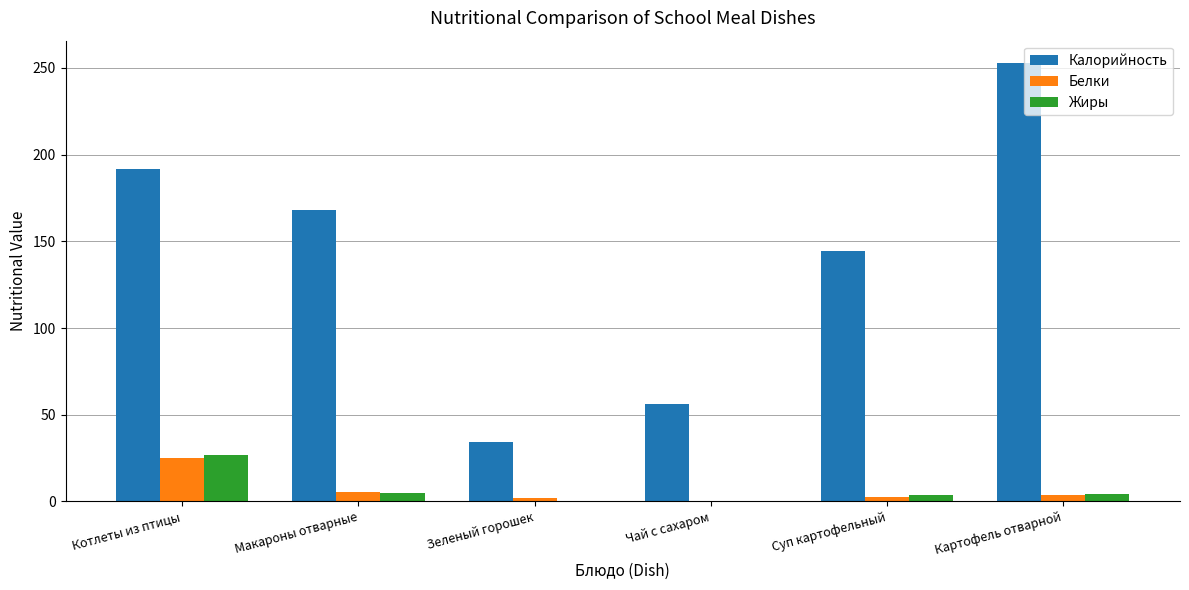

What is the spread (max minus min) of values at Зеленый горошек?

33.9